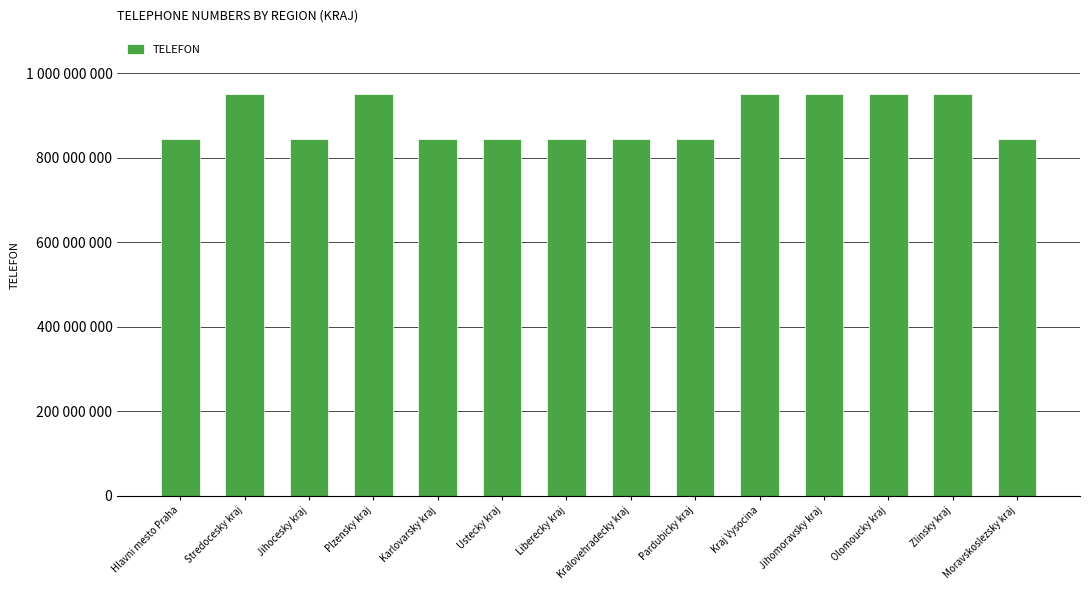

What is the difference between the maximum and minimum values?

105330308